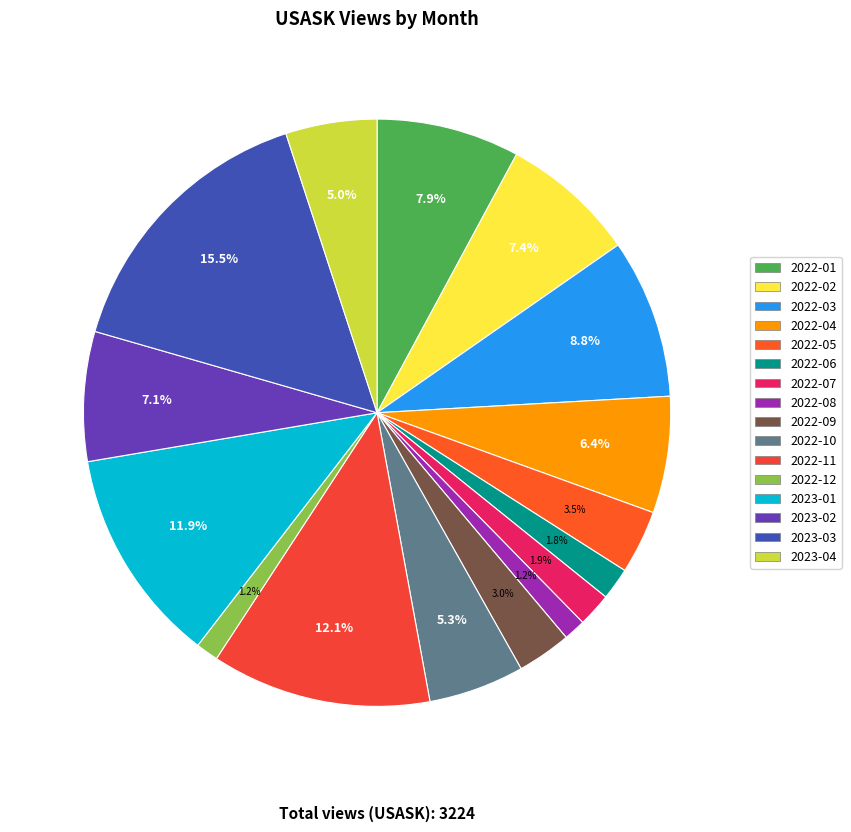

Between 2023-04 and 2022-05, which is larger?

2023-04